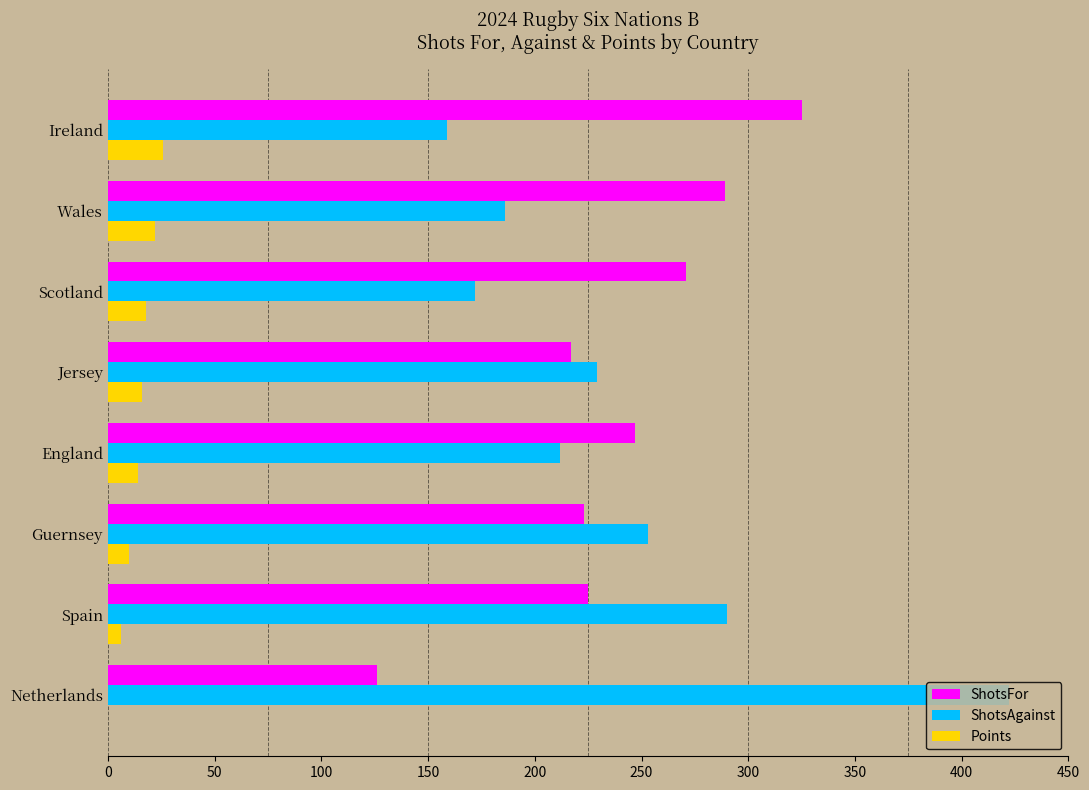

What is the total value across all series at Scotland?

461